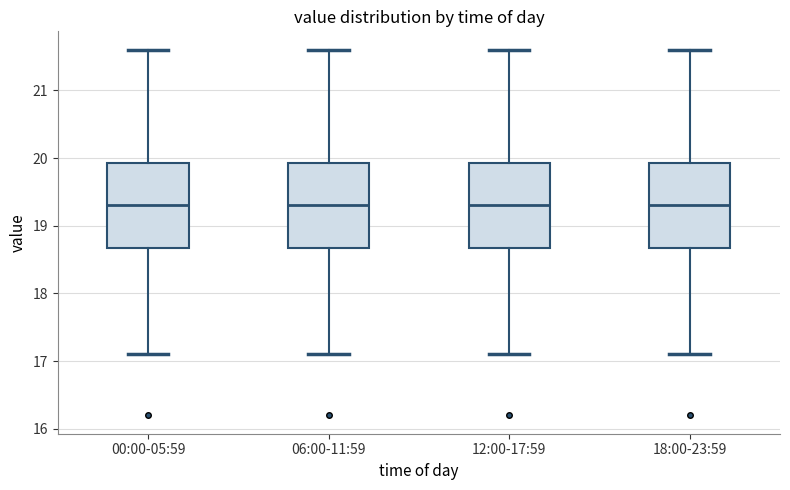

Reading left to right, read every box against the y-axis: the position of its median line, the range the box covers, and the ends of its whiskers. The values are not printed on the chart, so give them approximately, as read against the axis.

00:00-05:59: median 19.3, box 18.7 to 19.9, whiskers 17.1 to 21.6
06:00-11:59: median 19.3, box 18.7 to 19.9, whiskers 17.1 to 21.6
12:00-17:59: median 19.3, box 18.7 to 19.9, whiskers 17.1 to 21.6
18:00-23:59: median 19.3, box 18.7 to 19.9, whiskers 17.1 to 21.6